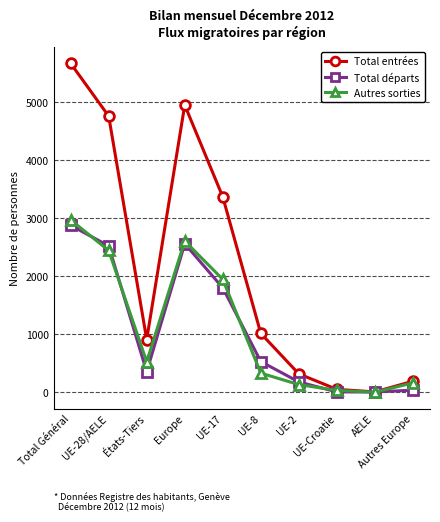

What is the label of the 2nd point from the left?

UE-28/AELE